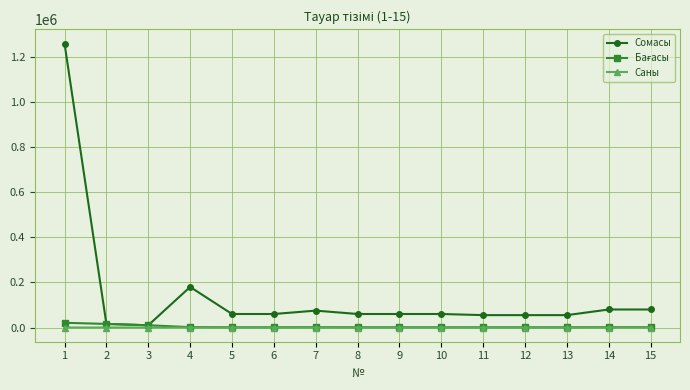

Is the value of Сомасы at 14 greater than the value of Саны at 6?

Yes